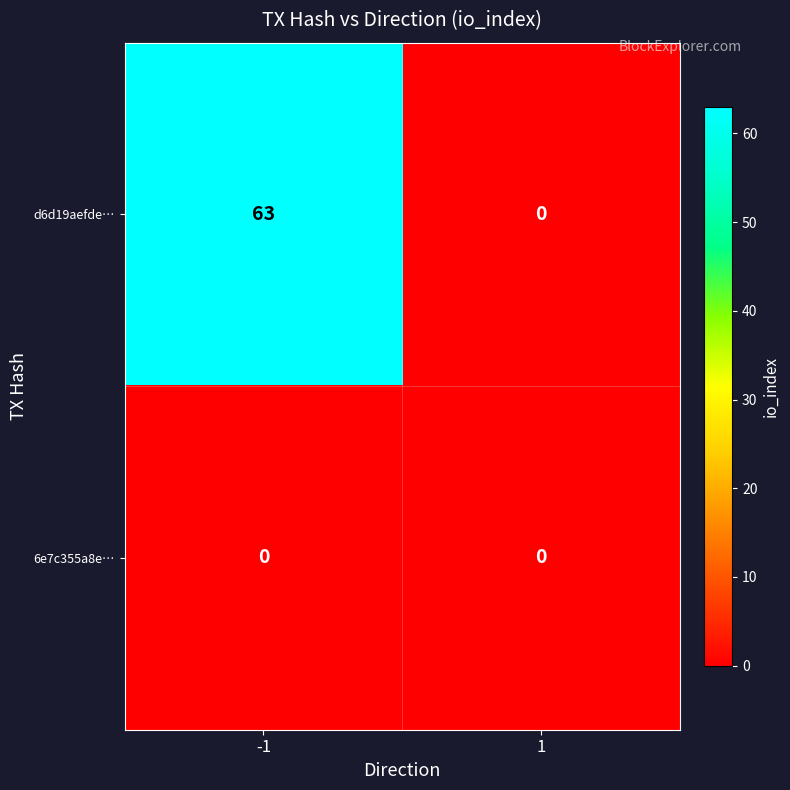

Which label corresponds to the largest value in the chart?

-1